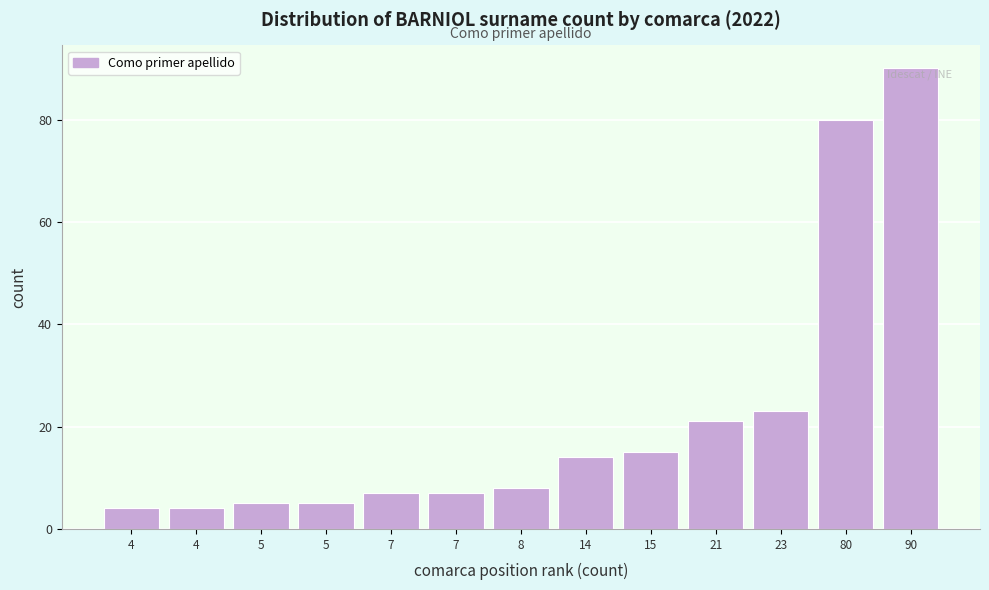

Count the number of categories in the chart.

13